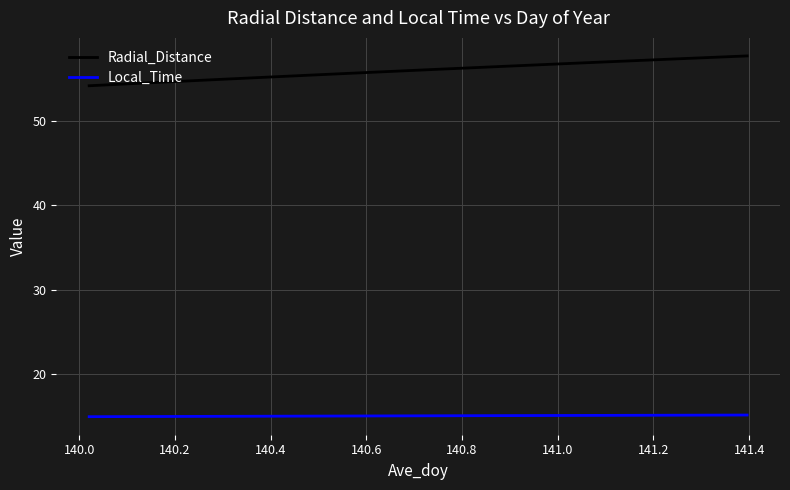

Which series has the widest spread of values?

Radial_Distance